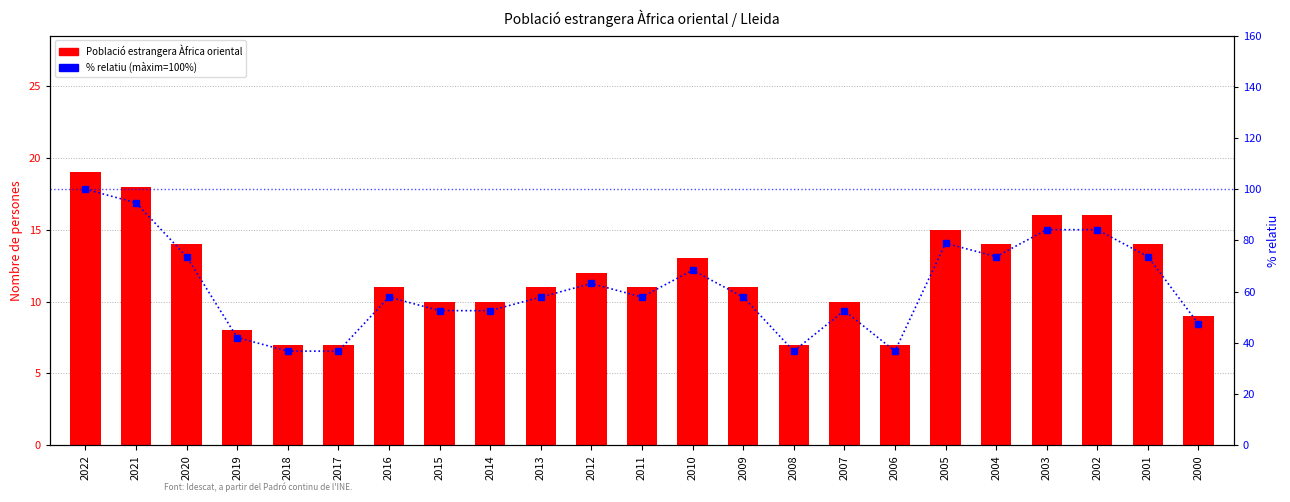

What is the maximum value shown in the chart?

100.0